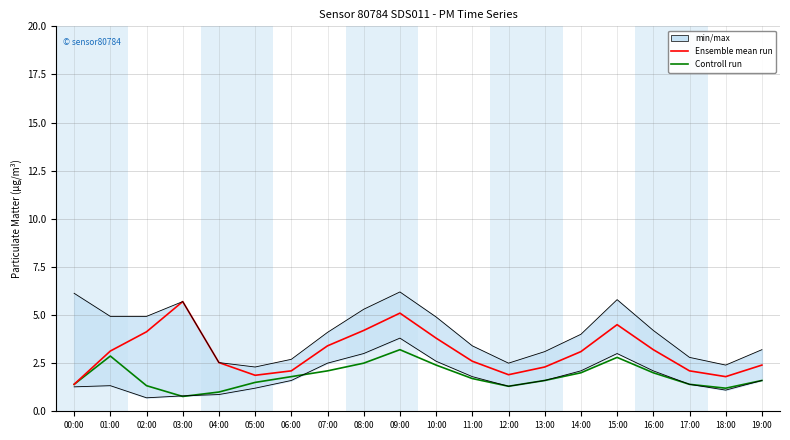

What is the minimum value shown in the chart?

0.8